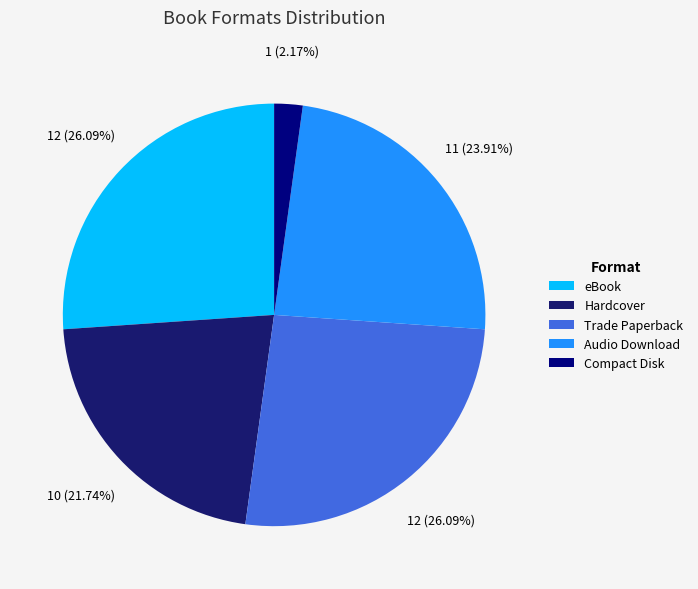

The Compact Disk slice represents 8% of the pie. True or false?

False